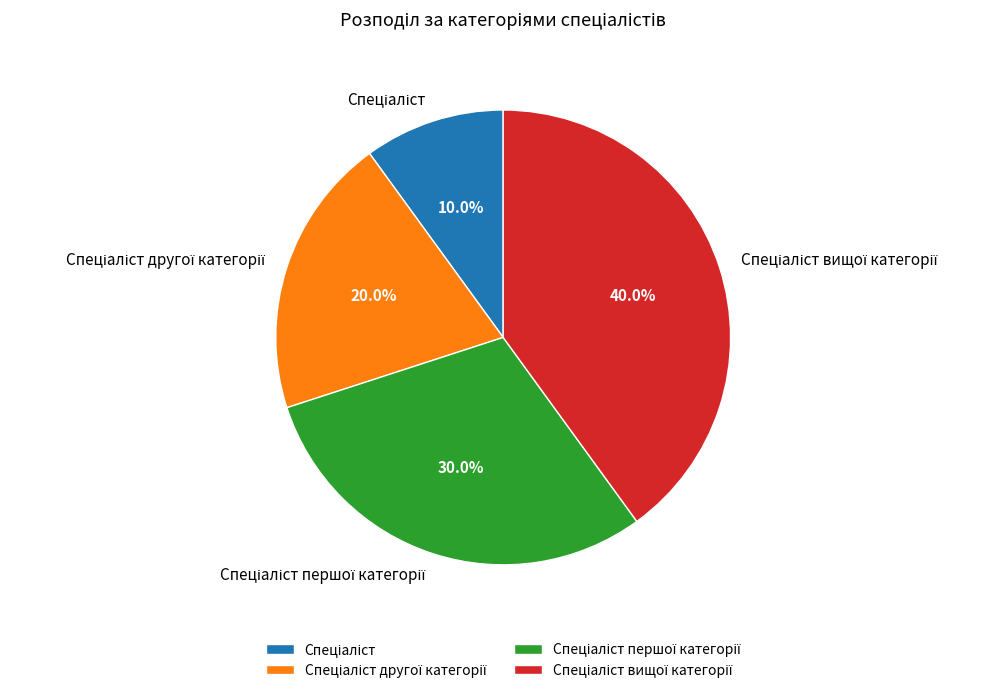

Does any single category account for the majority?

No